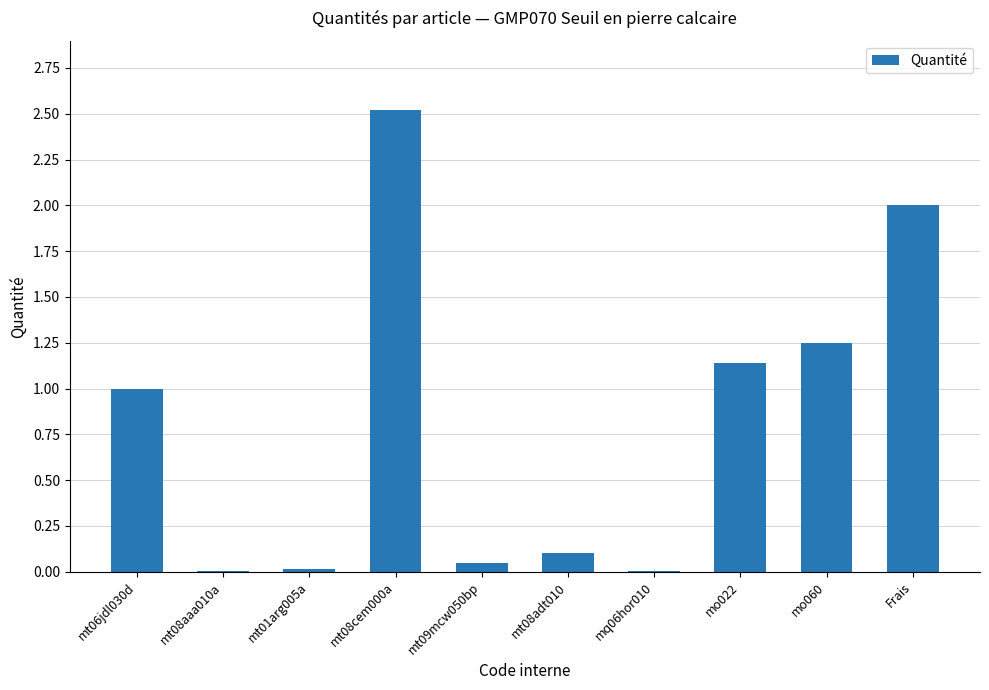

The chart shows a value of 0.1 at mt08adt010. True or false?

True